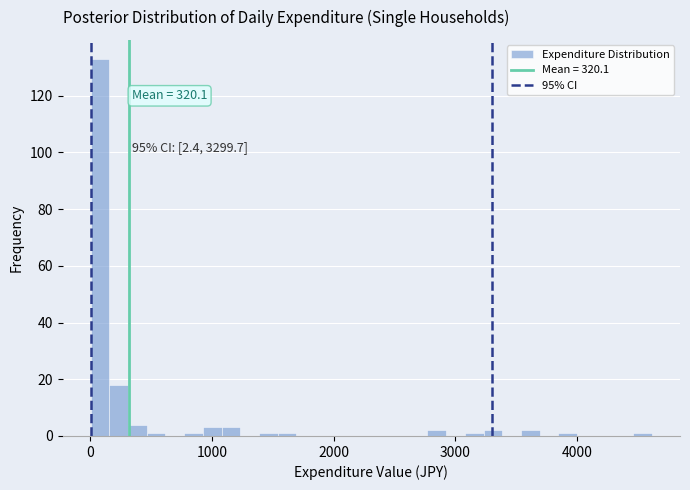

Read against the x-axis, roughly where is the centre of the tallest bar?

100